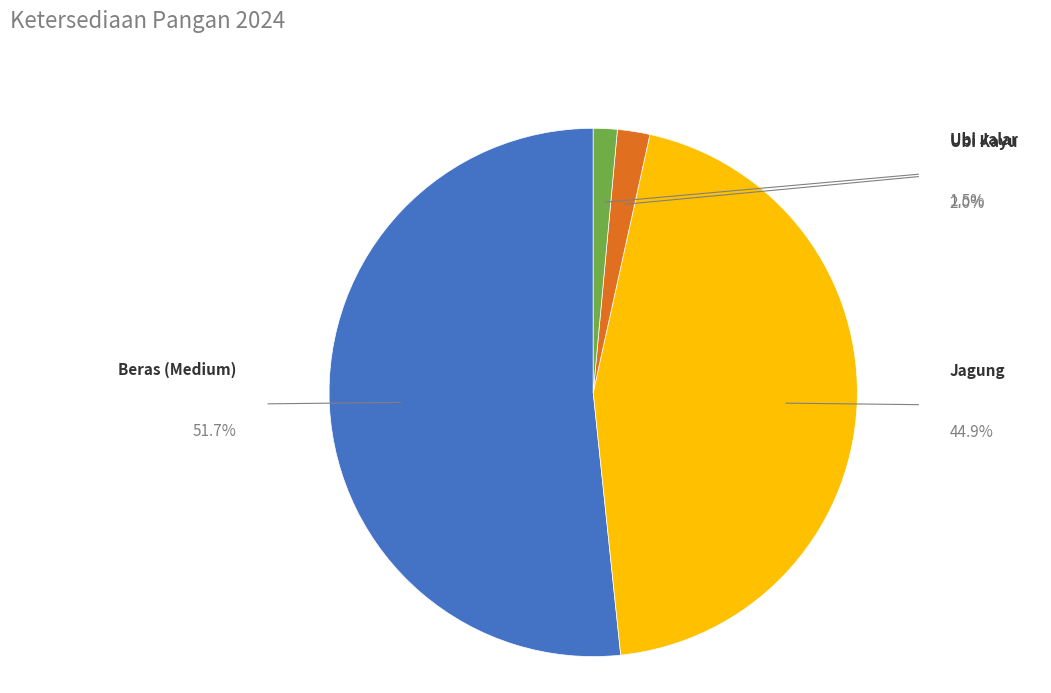

Is there any slice that represents more than half of the pie?

Yes